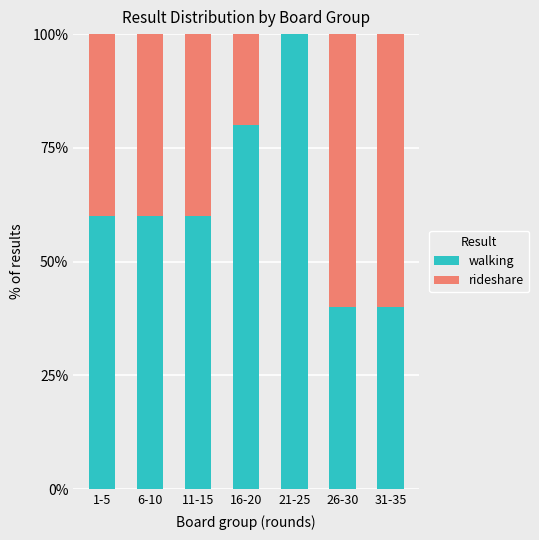

What is the sum of the walking values at 6-10 and 1-5?

120